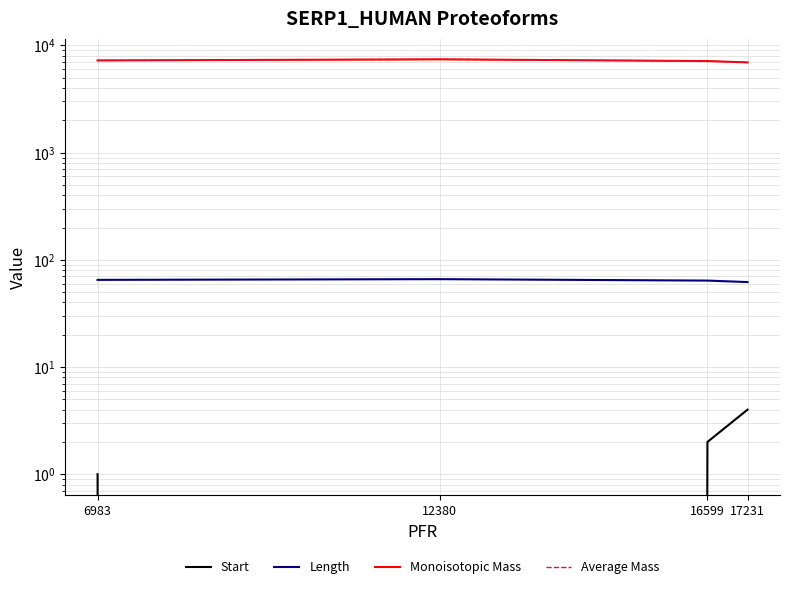

True or false: Monoisotopic Mass and Average Mass cross at least once.

False